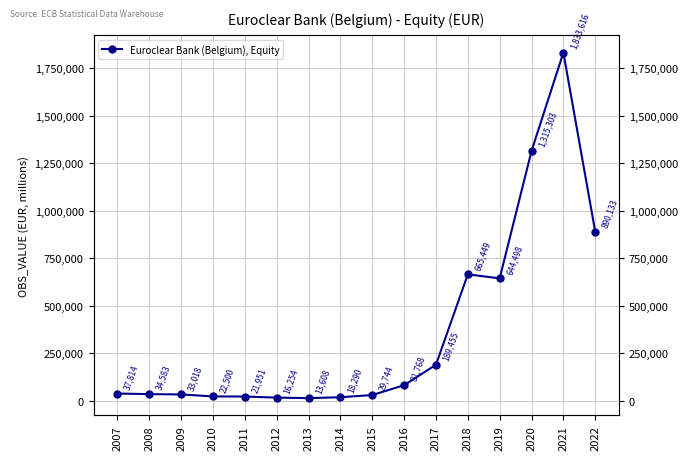

True or false: the data shows 2823709 at 2021.

False